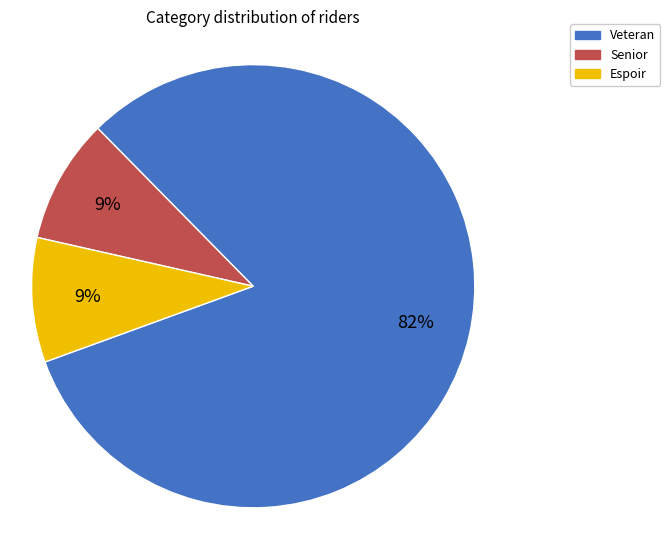

Which category has the biggest portion of the pie?

Veteran